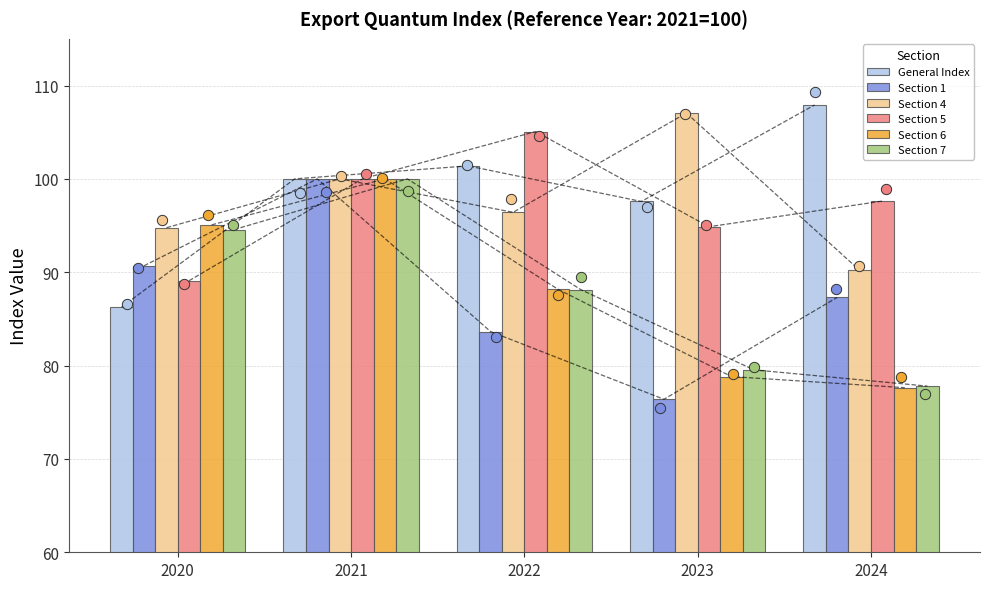

At which category is the sum across all series the highest?

2021